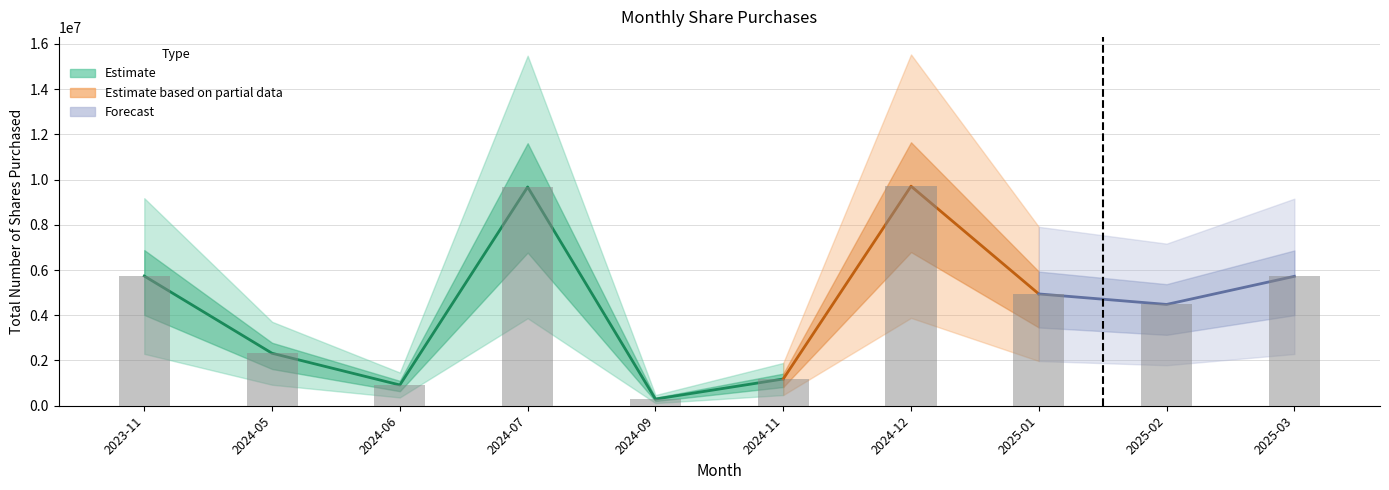

Reading left to right, list all the values displayed in this chart.

5733740	2319645	917606	9670688	295000	1182291	9705261	4942394	4478338	5720324